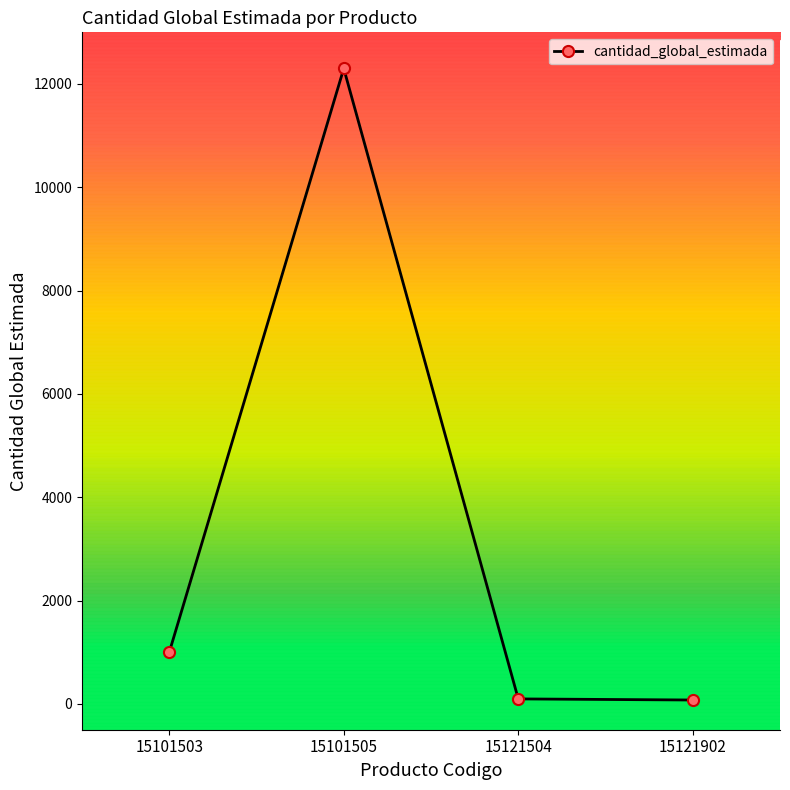

What is the value of the 1st point from the left?

1000.0